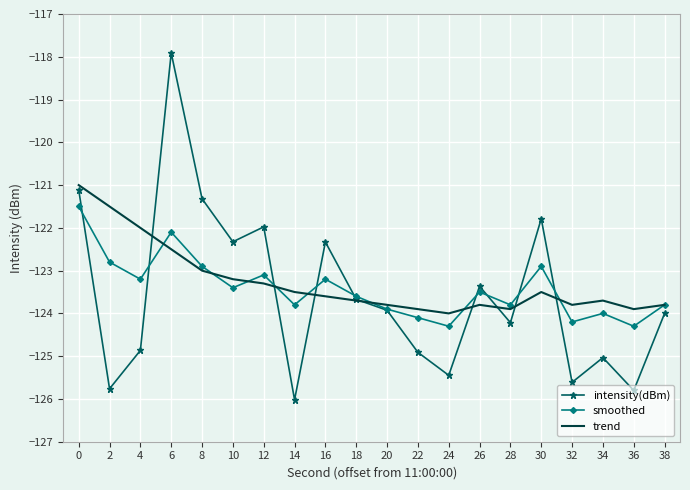

What is the maximum value for intensity(dBm)?

-117.9